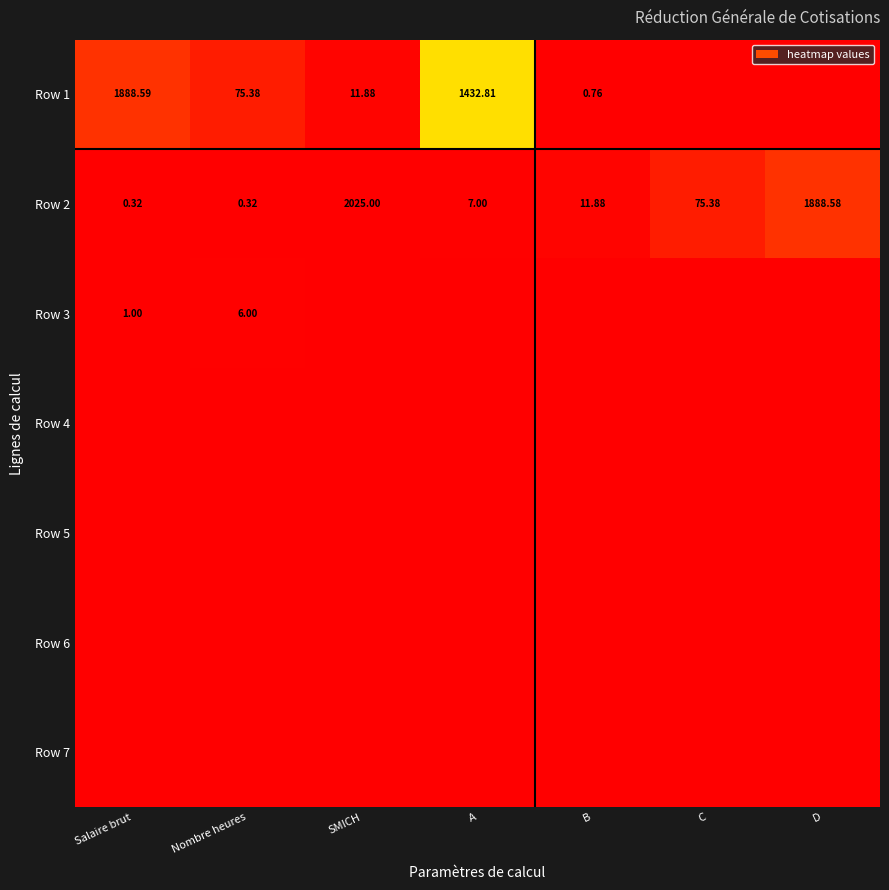

At which label is Row 2 closest to 1012?

D